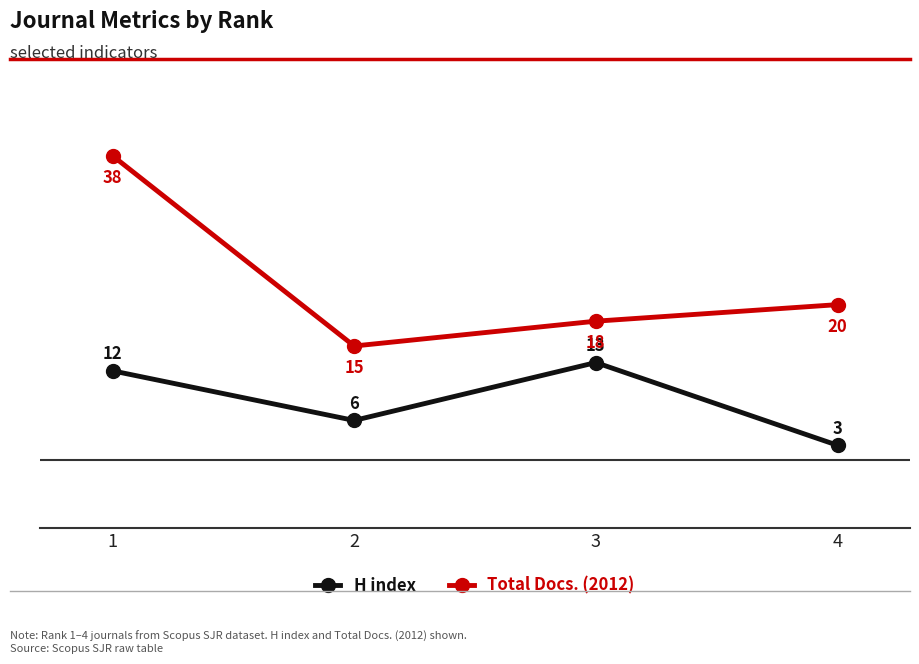

What is the value of the Total Docs. (2012) point at the 4th from the left?

20